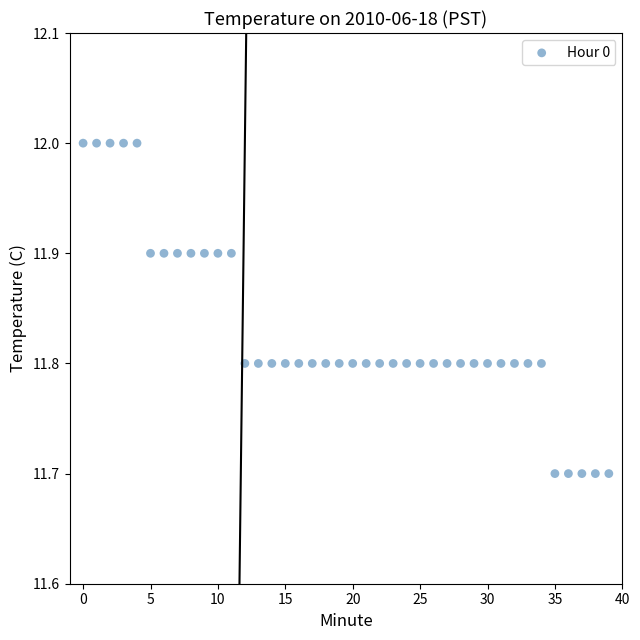

What is the range of Y values (max minus min)?

0.3